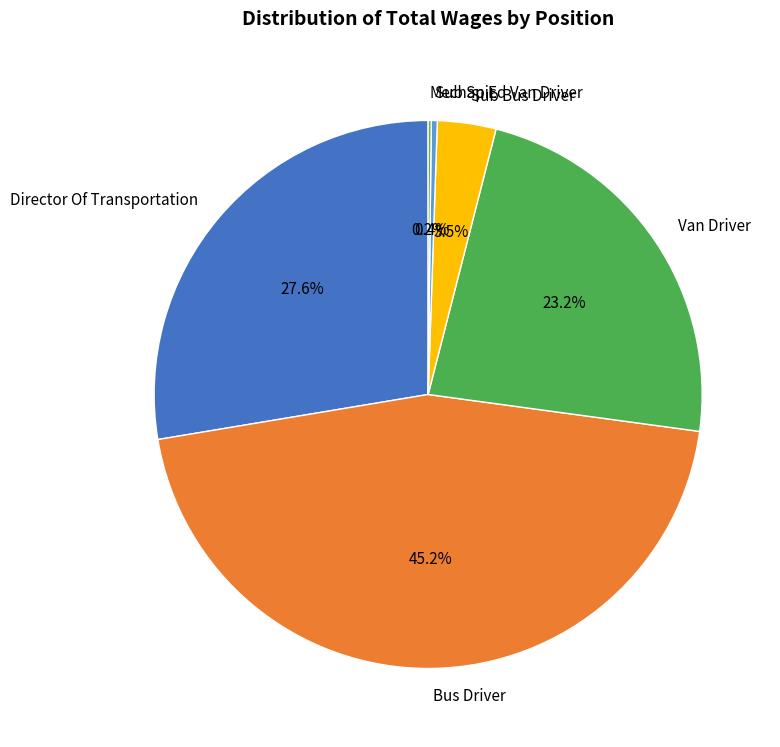

To the nearest percent, what is the average slice percentage?

17%